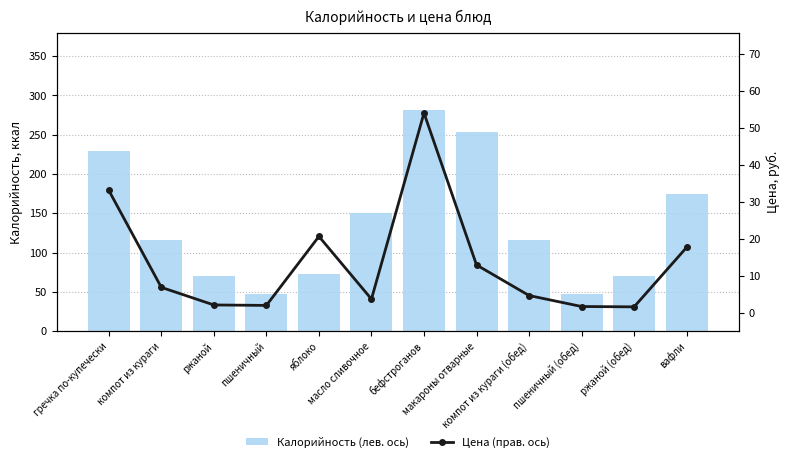

Which label corresponds to the smallest value in the chart?

ржаной (обед)